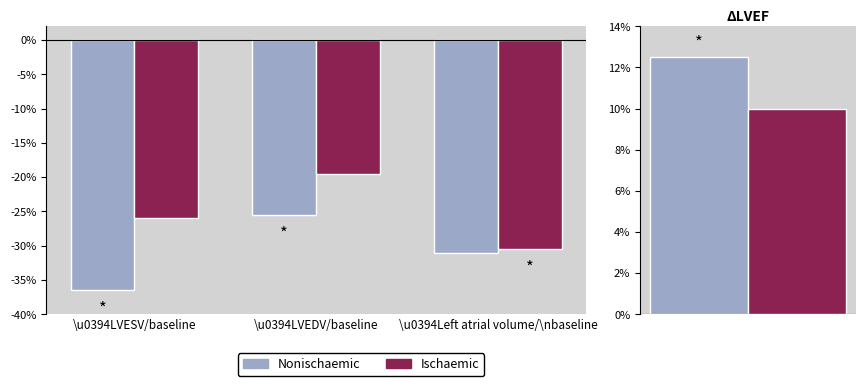

List the series in order of their peak value, highest first.

Ischaemic, Nonischaemic